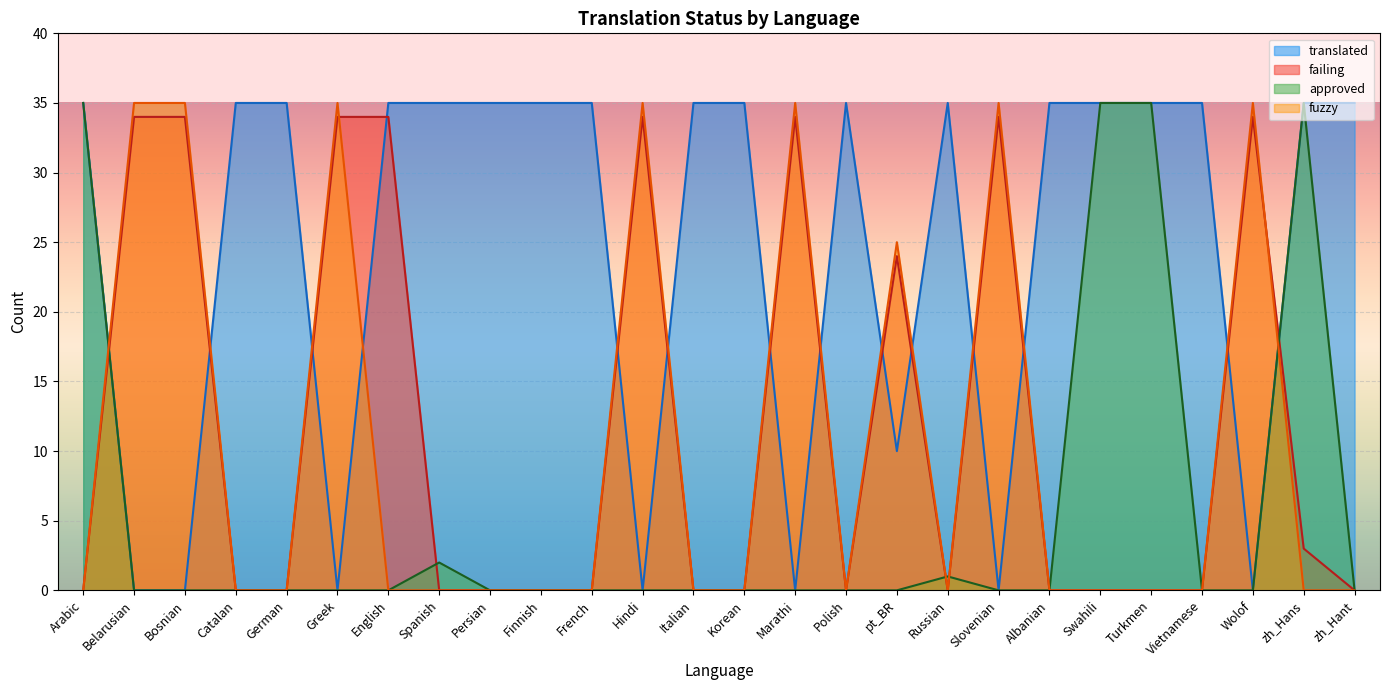

Where is approved nearest to the value 17?

Spanish